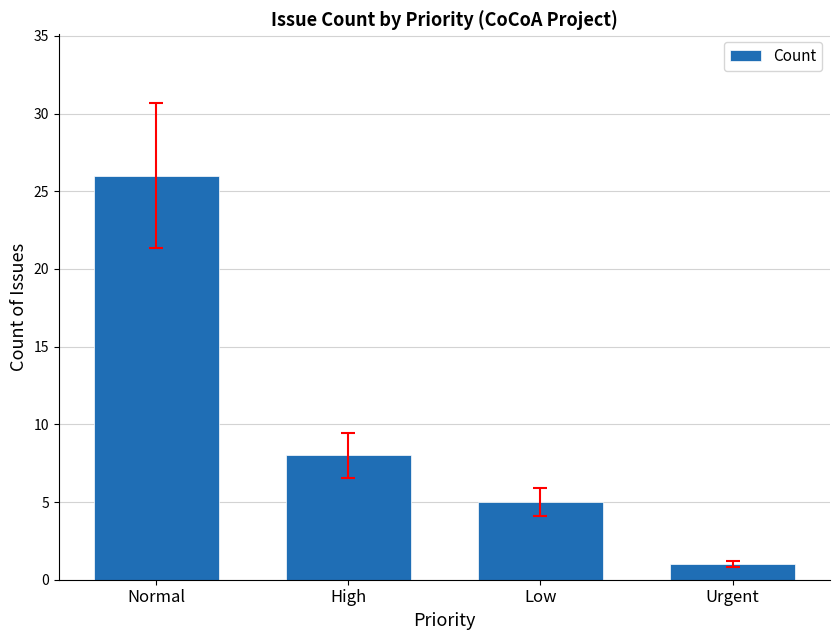

Rank the categories by value from highest to lowest.

Normal, High, Low, Urgent